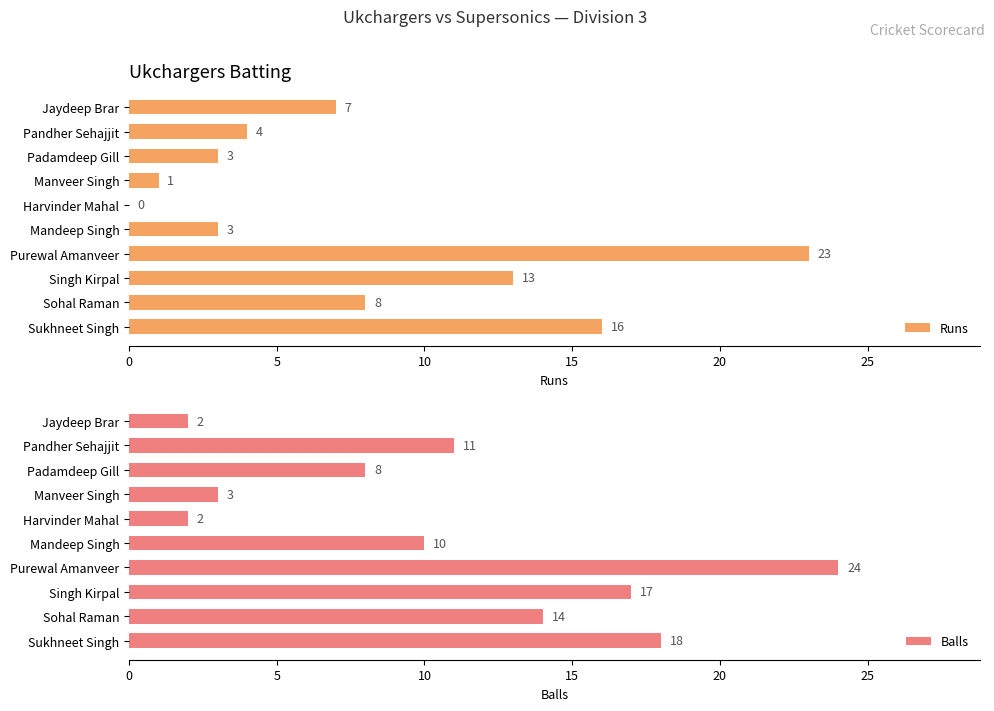

What is the difference between the maximum and minimum values in the Balls series?

22